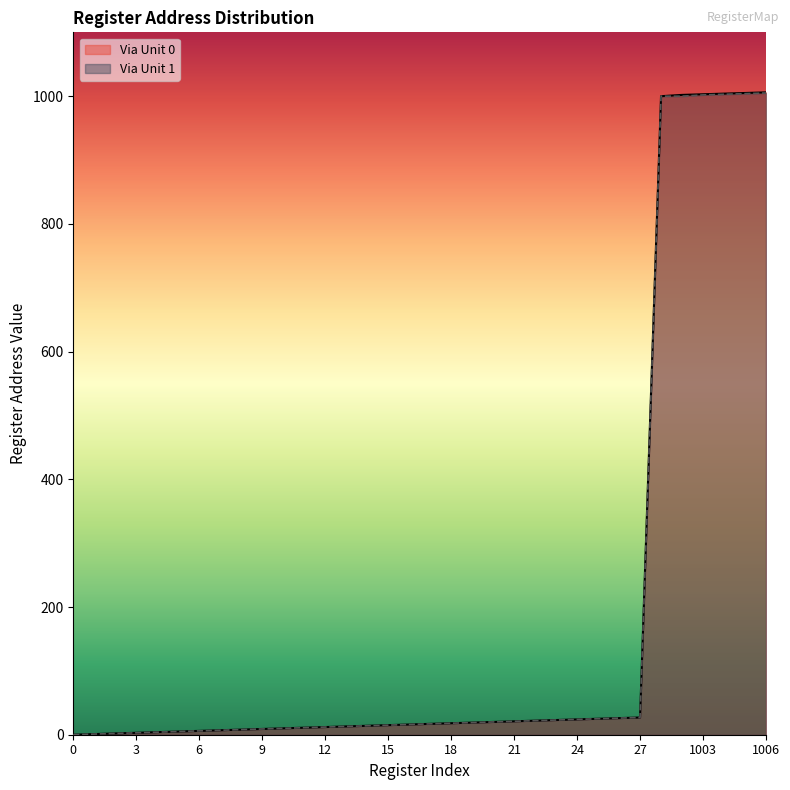

Reading right to left, extract all data points from this chart.

Via Unit 0: 1006	1005	1004	1003	1002	1000	27	26	25	24	23	22	21	20	19	18	17	16	15	14	13	12	11	10	9	8	7	6	5	4	3	2	1	0
Via Unit 1: 1005	1004	1003	1002	1000	1000	27	26	25	24	23	22	21	20	19	18	17	16	15	14	13	12	11	10	9	8	7	6	5	4	3	2	1	0